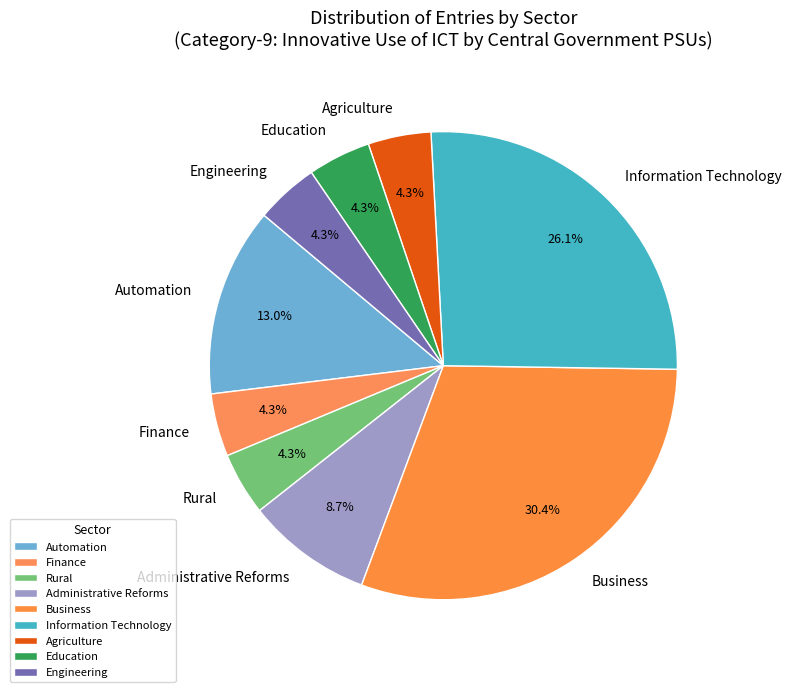

Is the sum of Administrative Reforms and Engineering greater than half?

No